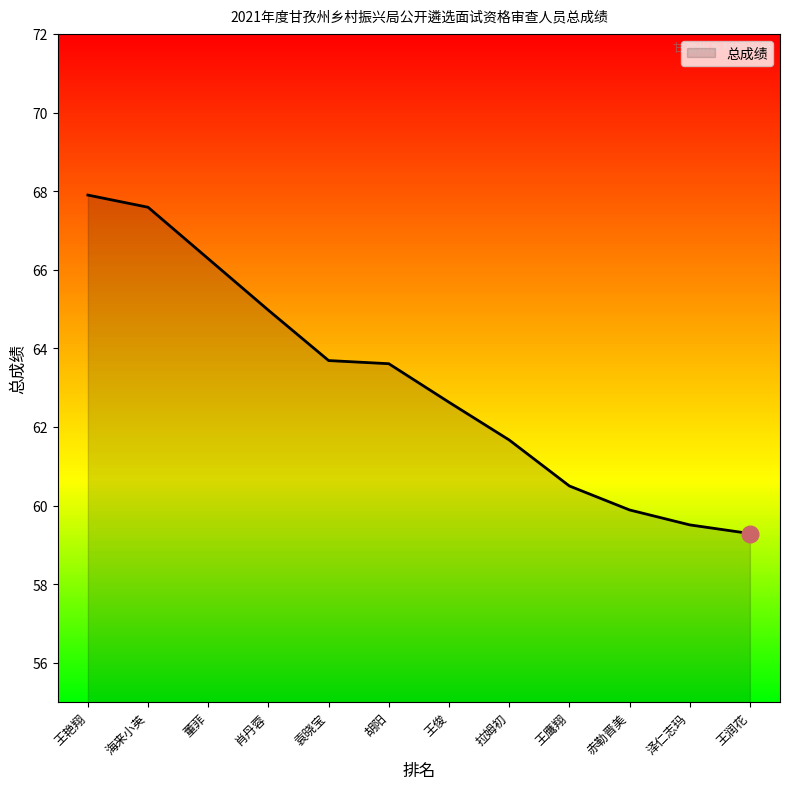

What is the sum of all values?

757.5